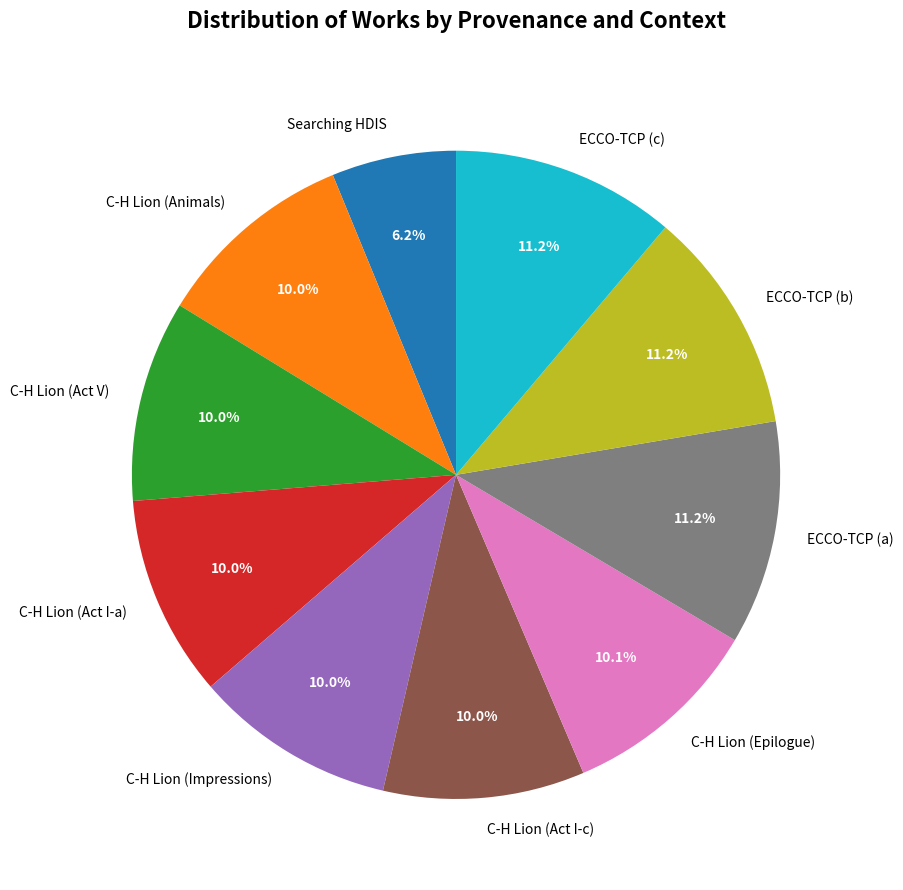

To the nearest percent, what percentage of the pie is C-H Lion (Act V)?

10%